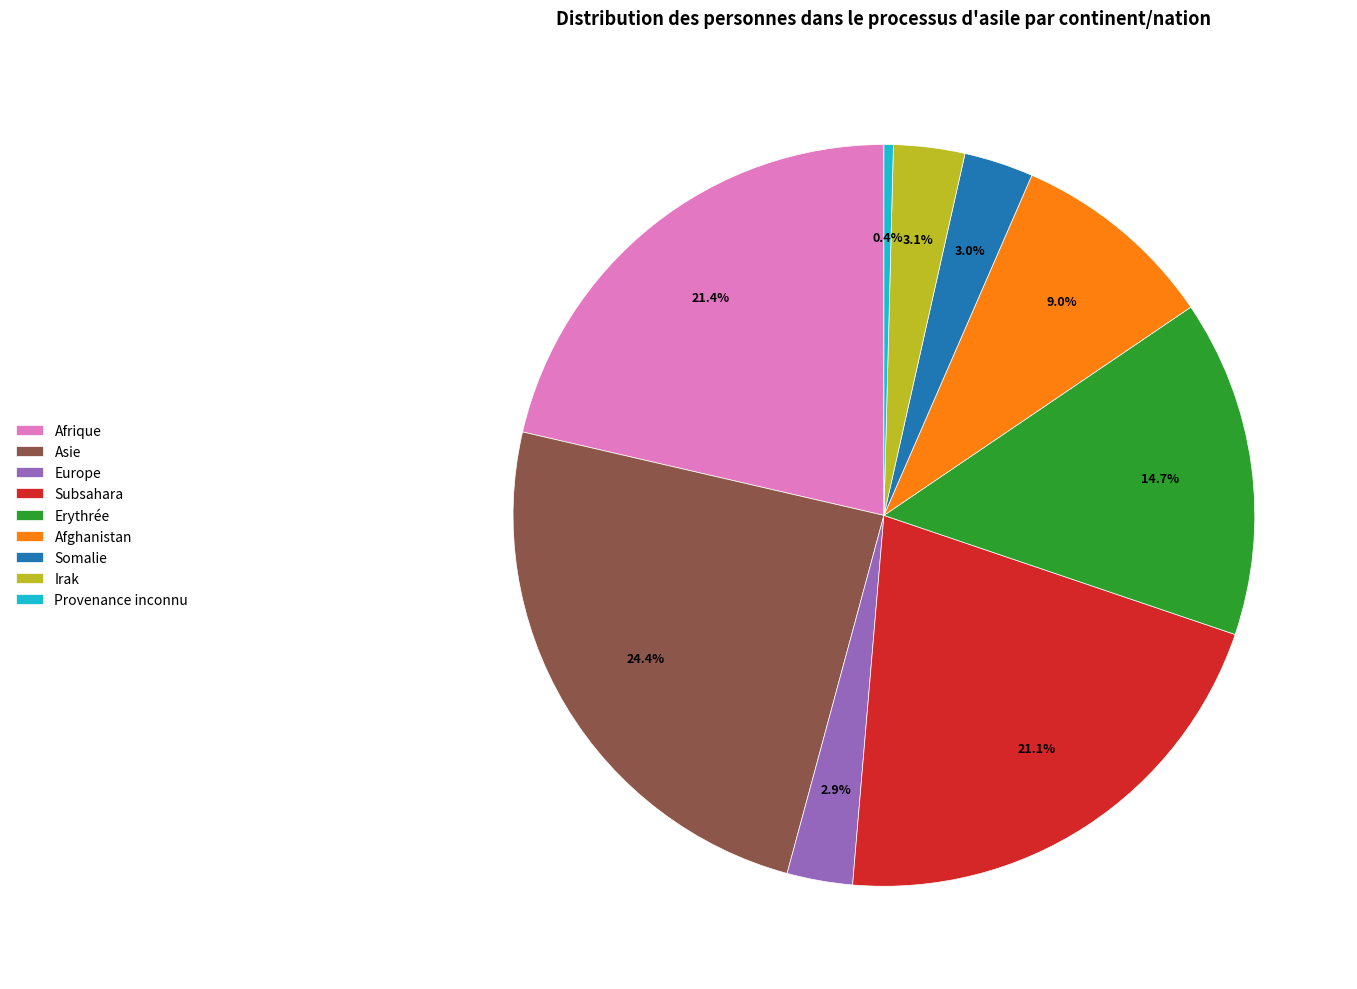

Do Afghanistan and Asie together represent more than half of the pie?

No